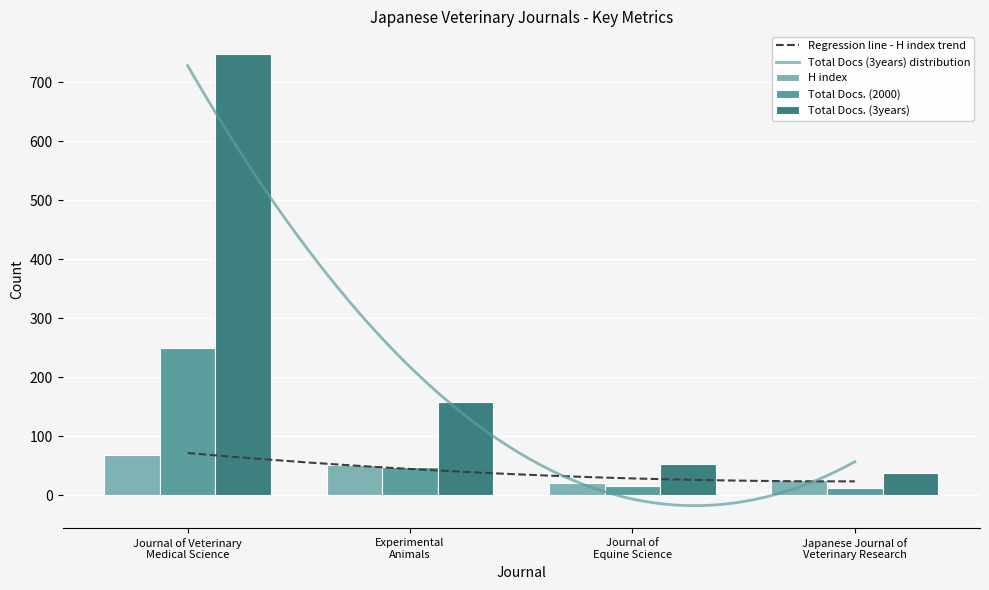

Between Japanese Journal of
Veterinary Research and Journal of Veterinary
Medical Science, which is larger?

Journal of Veterinary
Medical Science